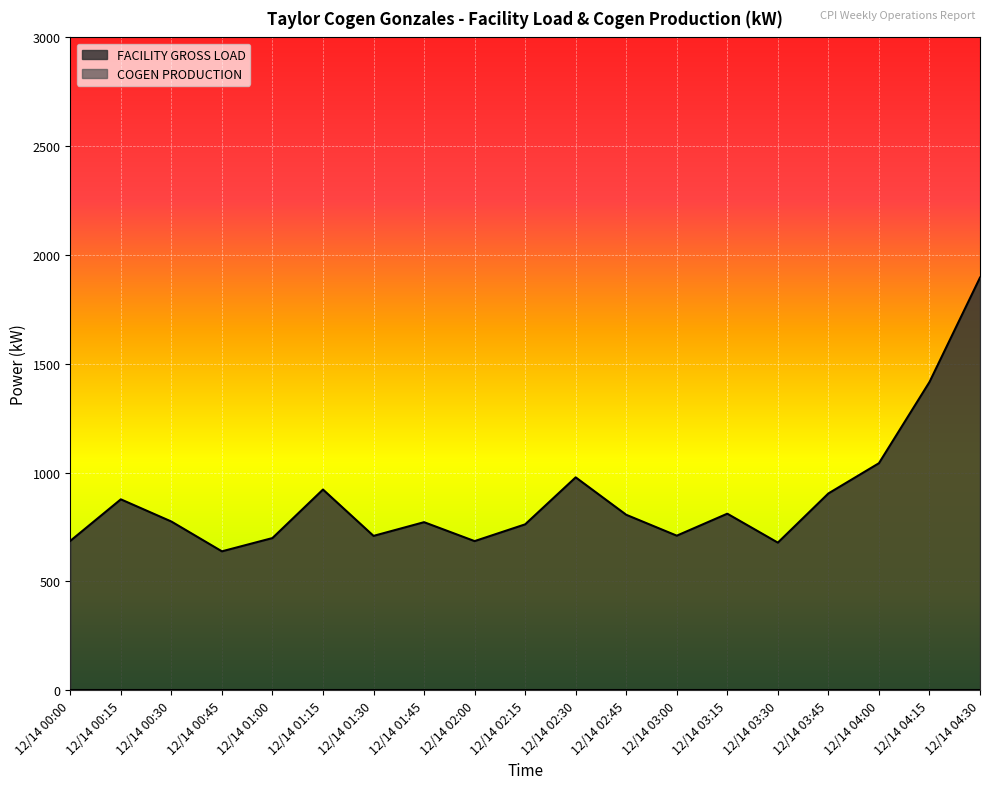

True or false: the data shows 685 at 12/14 02:00.

True